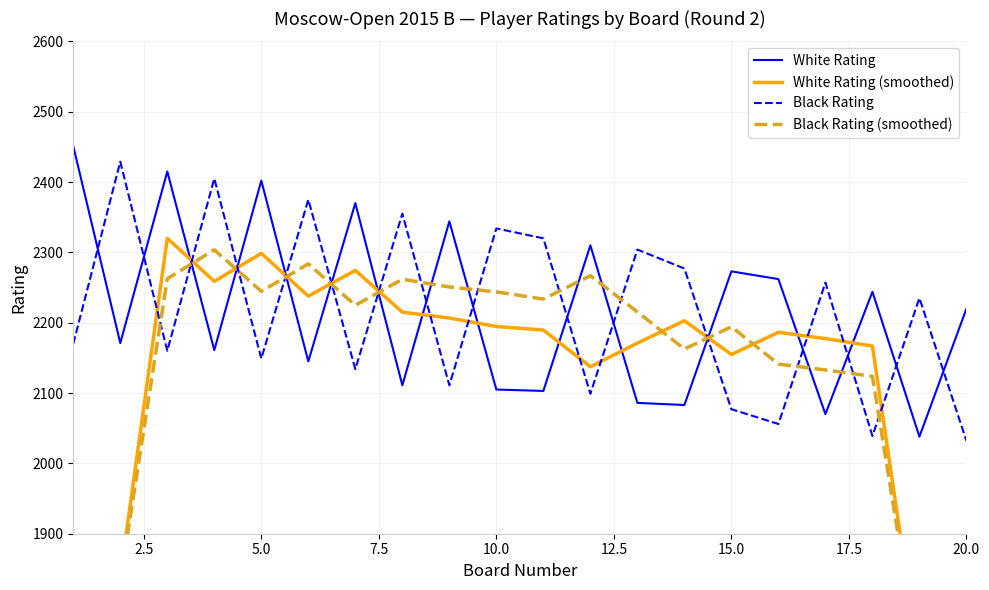

What is the lowest value of the White Rating series?

2038